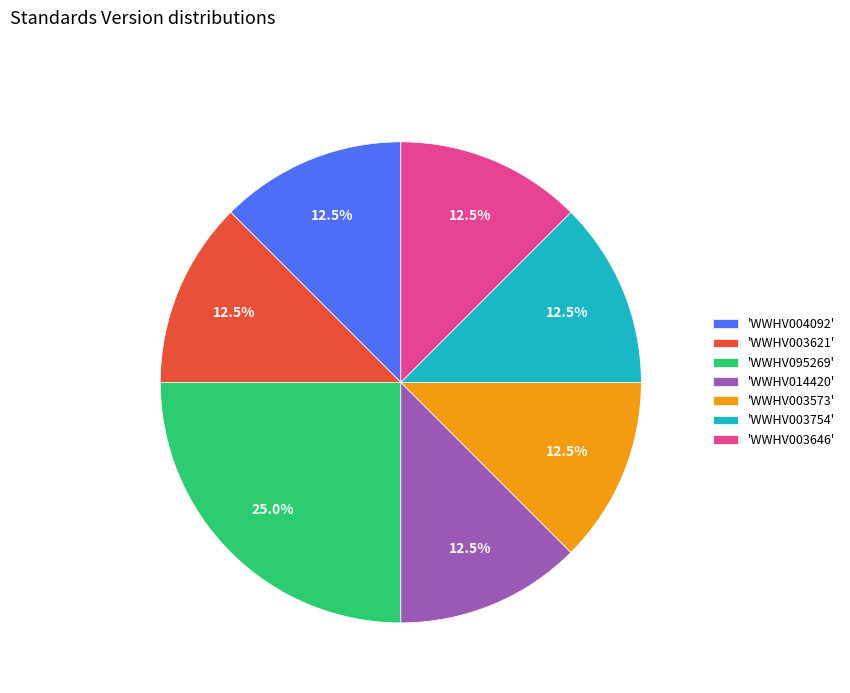

What is the largest slice in the pie chart?

'WWHV095269'